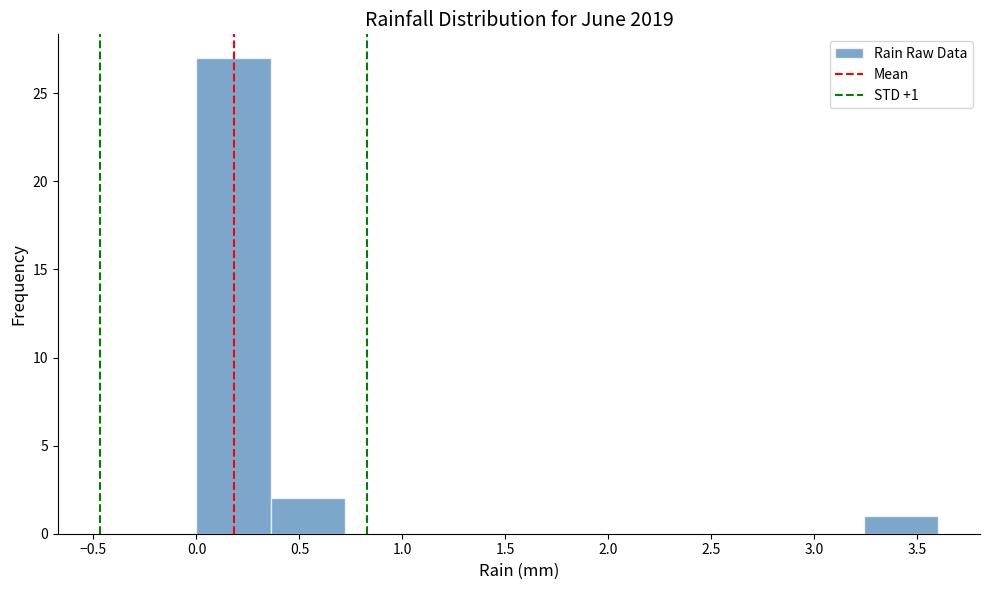

Which range on the x-axis has the tallest bar?

0.00 to 0.36